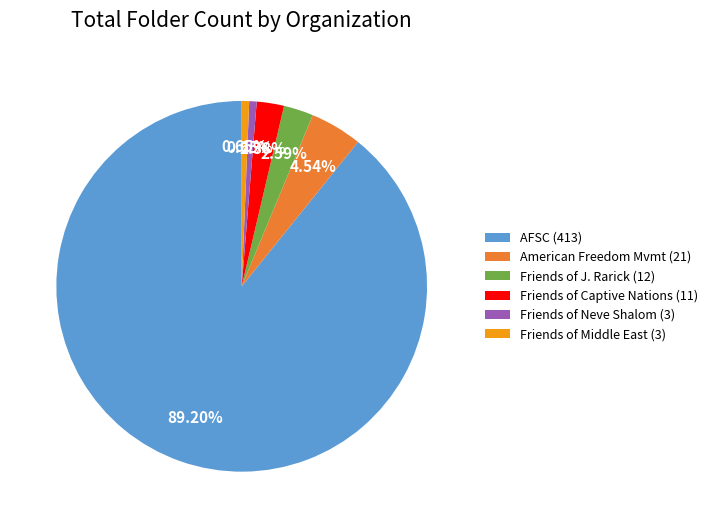

Combined, do Friends of J. Rarick (12) and Friends of Middle East (3) account for over 50%?

No